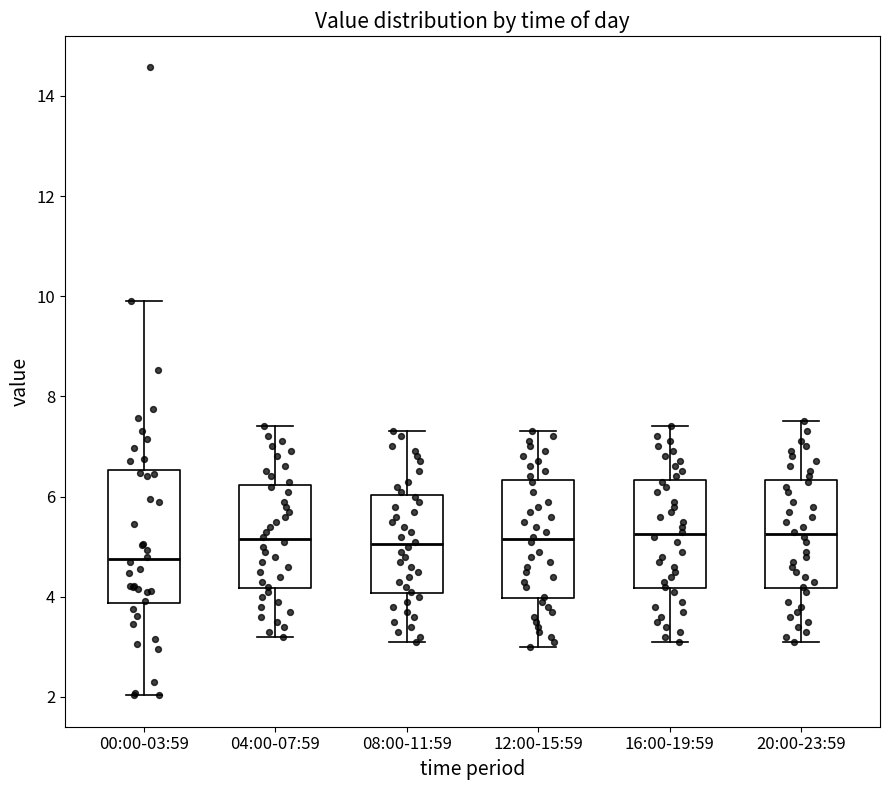

Where does the lower whisker of the box for 08:00-11:59 end on the y-axis? The values are not printed on the chart, so give them approximately, as read against the axis.

3.2